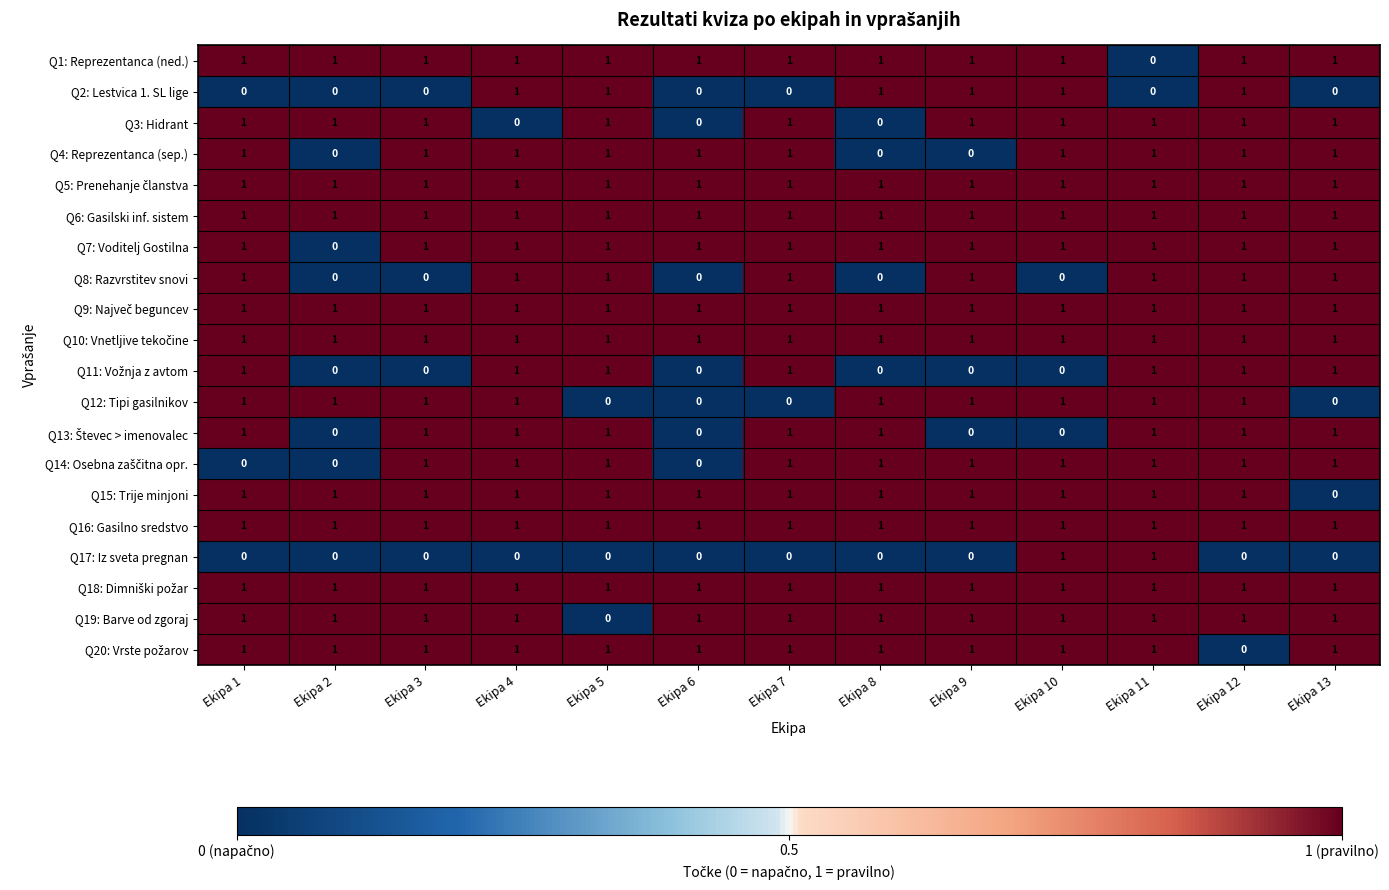

What is the total value across all series at Ekipa 13?

16